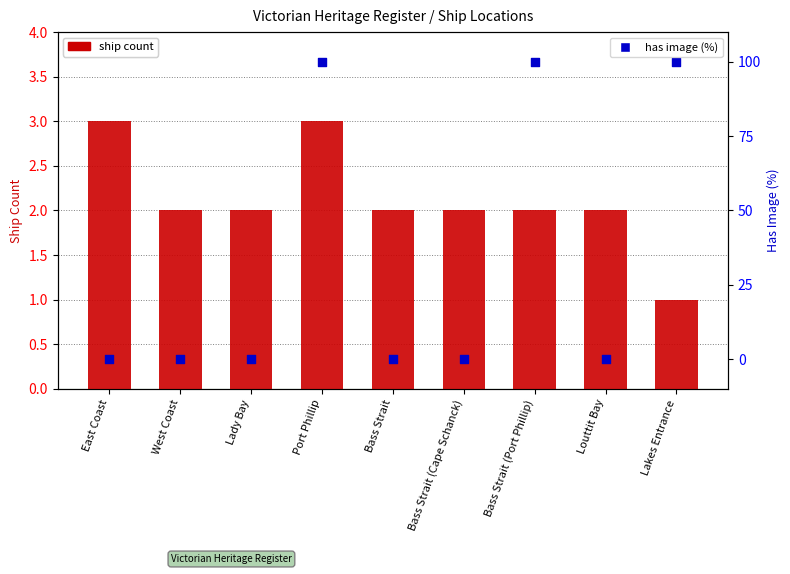

What are all the series names shown in the legend?

ship count, has image (%)